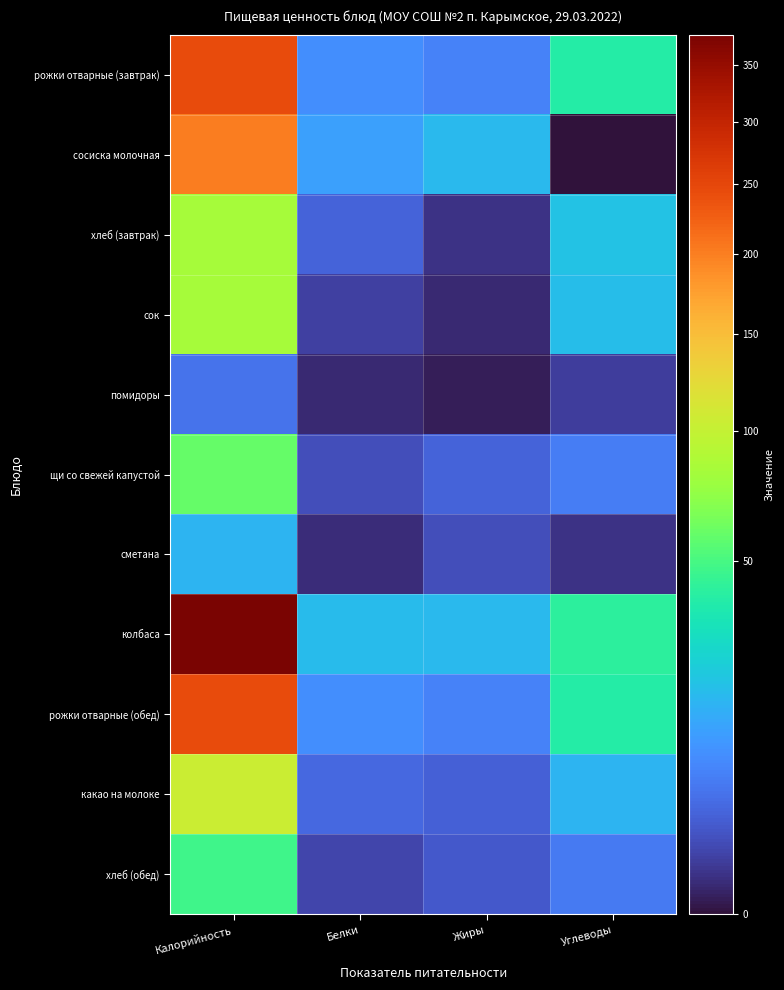

Which label corresponds to the largest value in the chart?

Калорийность